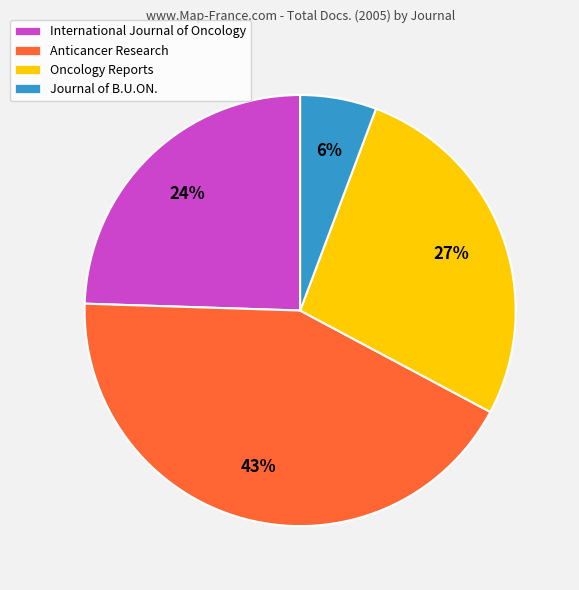

The Journal of B.U.ON. slice represents 6% of the pie. True or false?

True